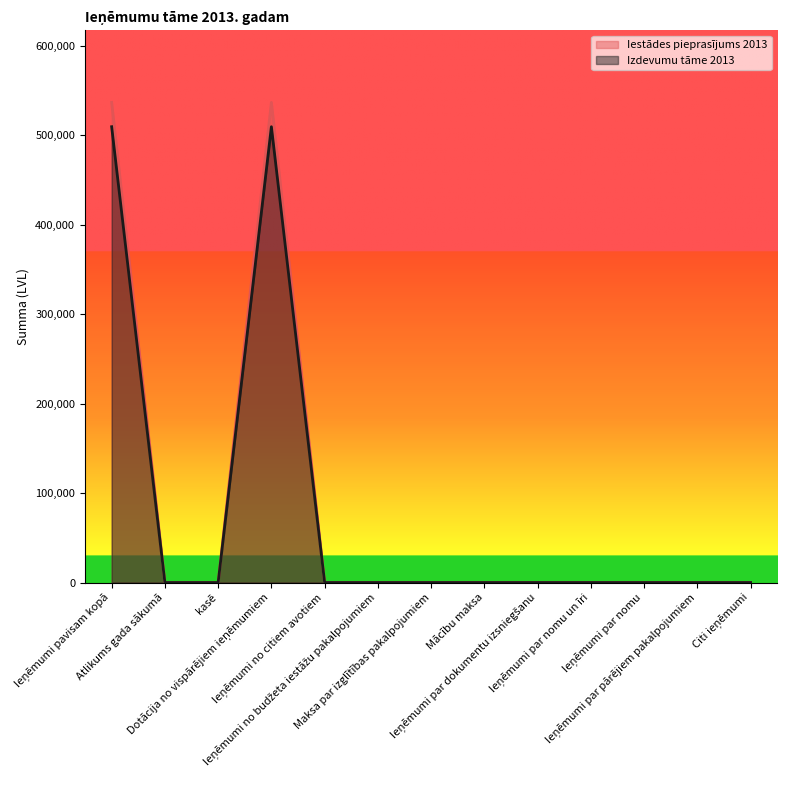

Reading left to right, extract all data points from this chart.

Iestādes pieprasījums 2013: 536750	0	0	536750	0	0	0	0	0	0	0	0	0
Izdevumu tāme 2013: 509519	0	0	509519	0	0	0	0	0	0	0	0	0